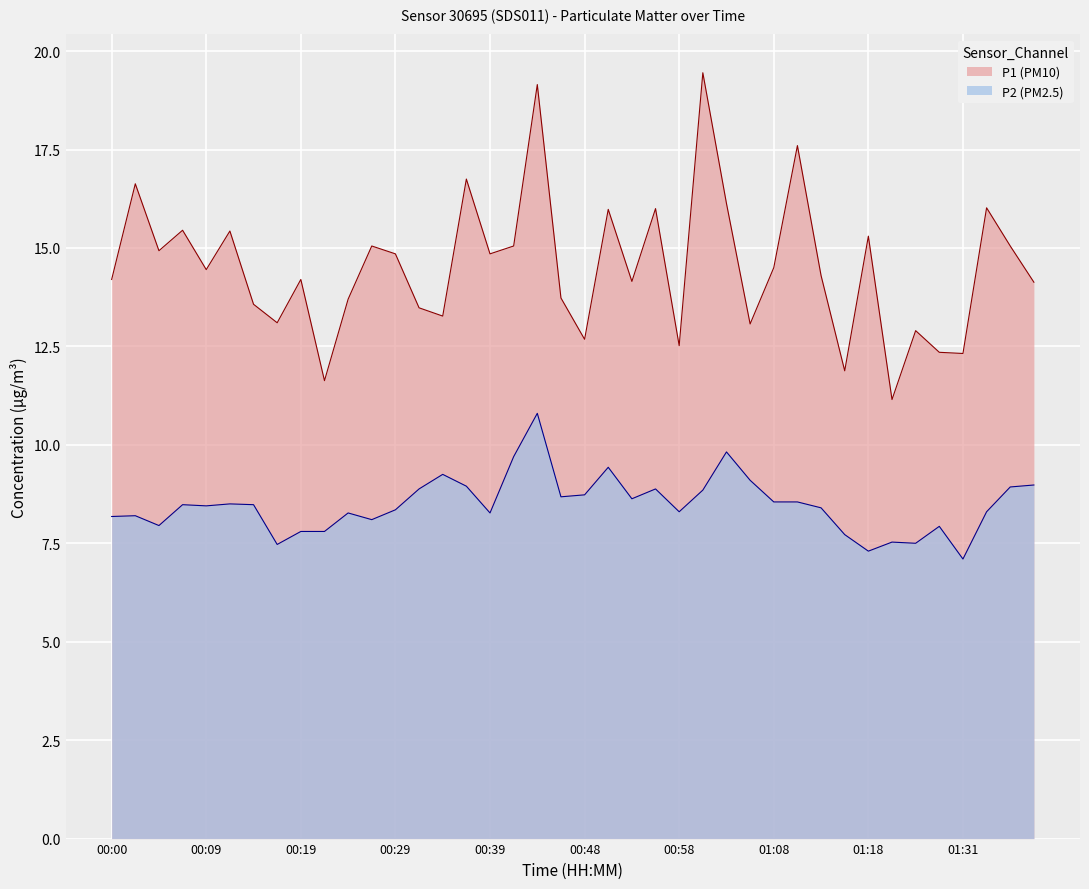

List the series in order of their peak value, lowest first.

P2 (PM2.5), P1 (PM10)